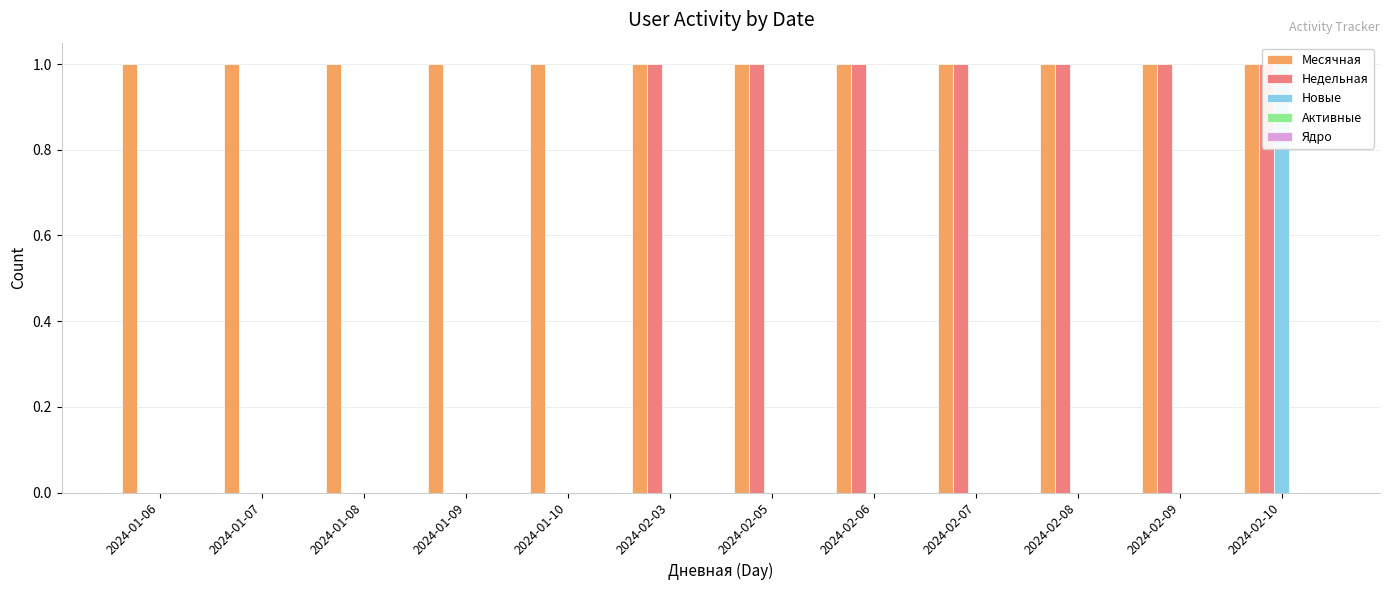

Which series has the largest total across all categories?

Месячная